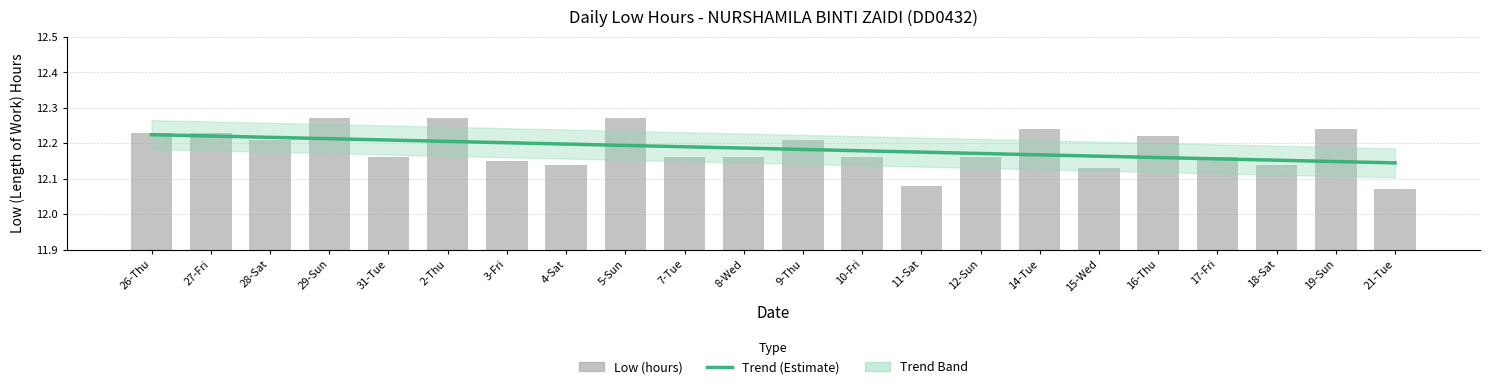

Which label corresponds to the smallest value in the chart?

21-Tue